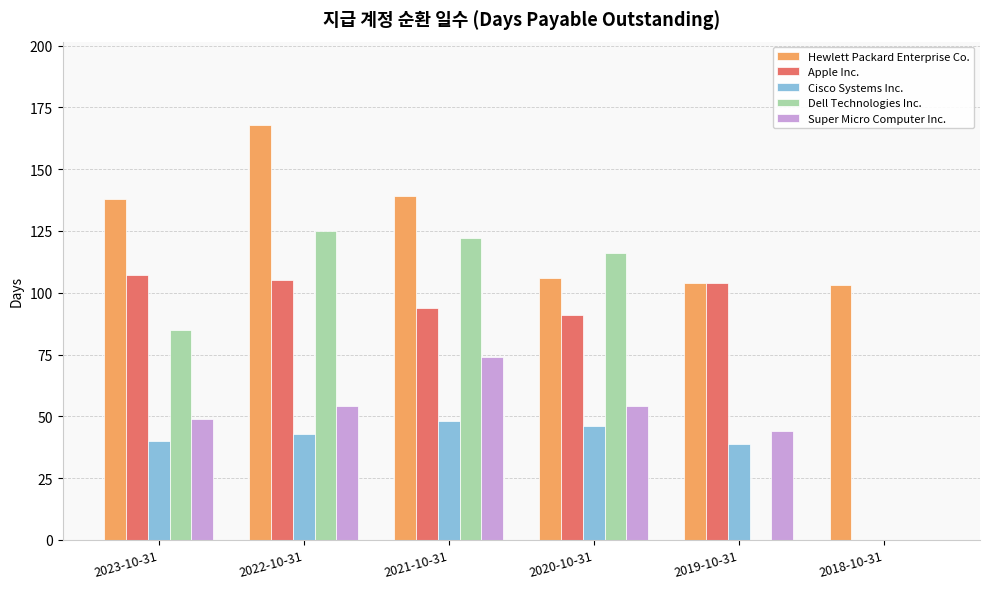

Which series changed the most between 2022-10-31 and 2019-10-31?

Dell Technologies Inc.